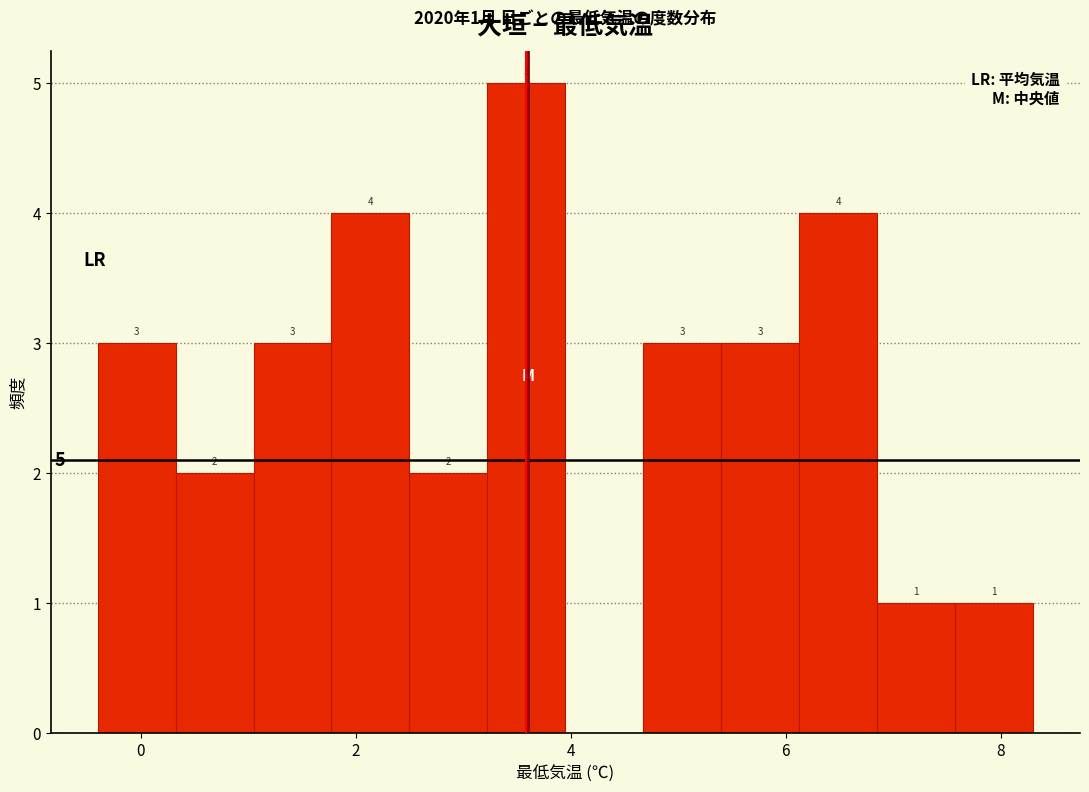

Around what value on the x-axis is the tallest bar? Give the approximate position of its centre, as read against the axis.

3.6